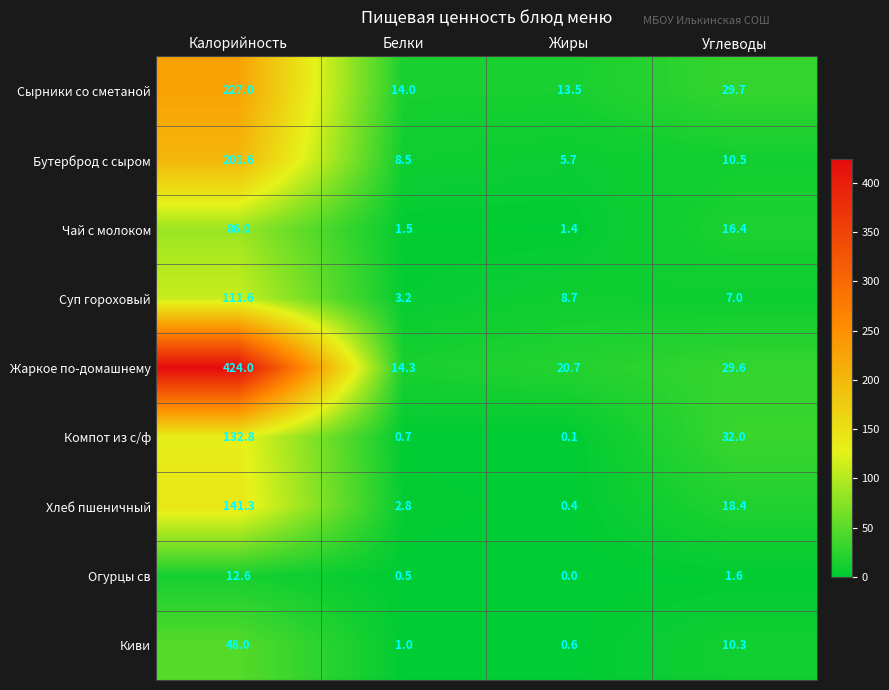

The Сырники со сметаной series shows 13.5 at Жиры. True or false?

True